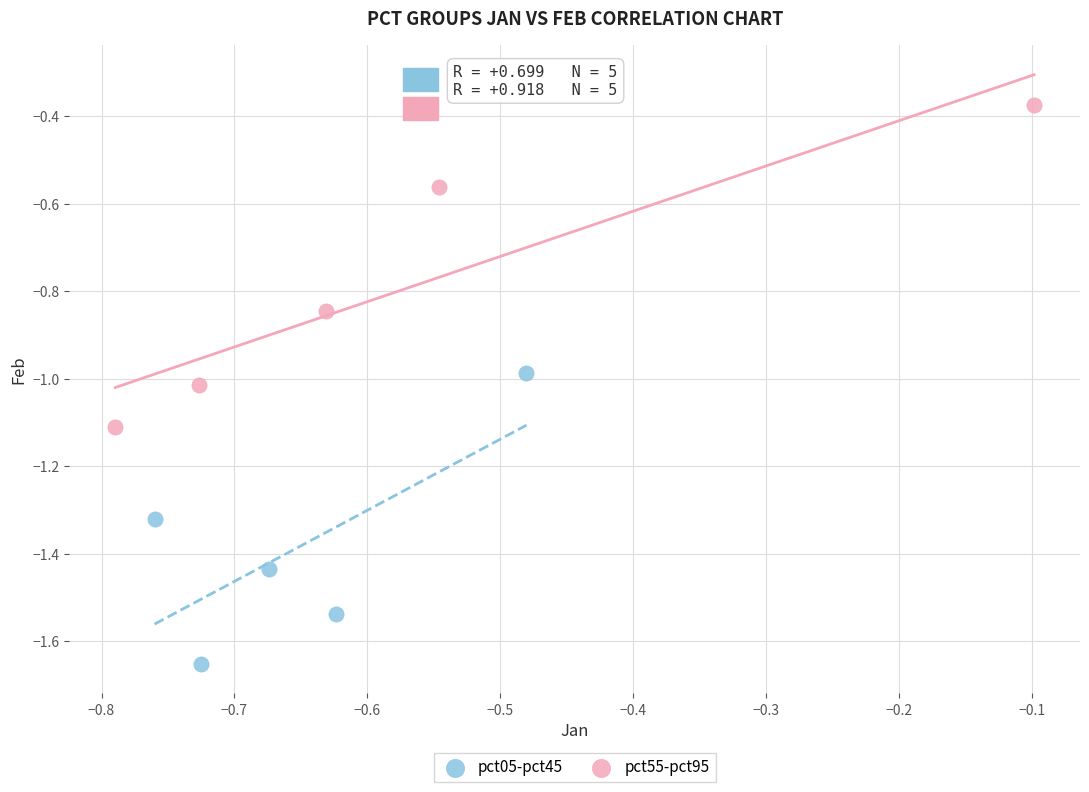

Which series has the widest spread of Y values?

pct55-pct95